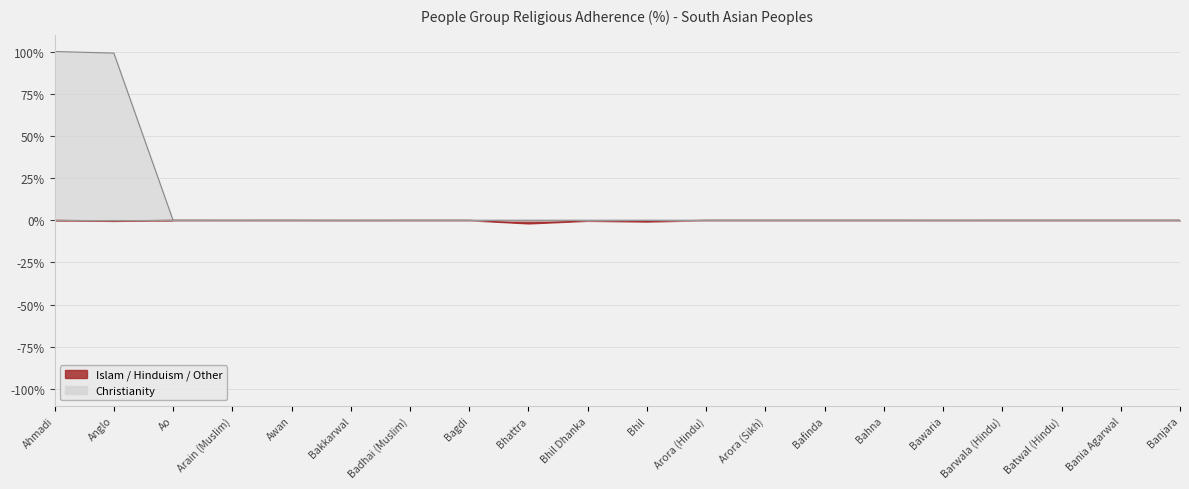

What is the average value of the Hinduism series?

-0.2